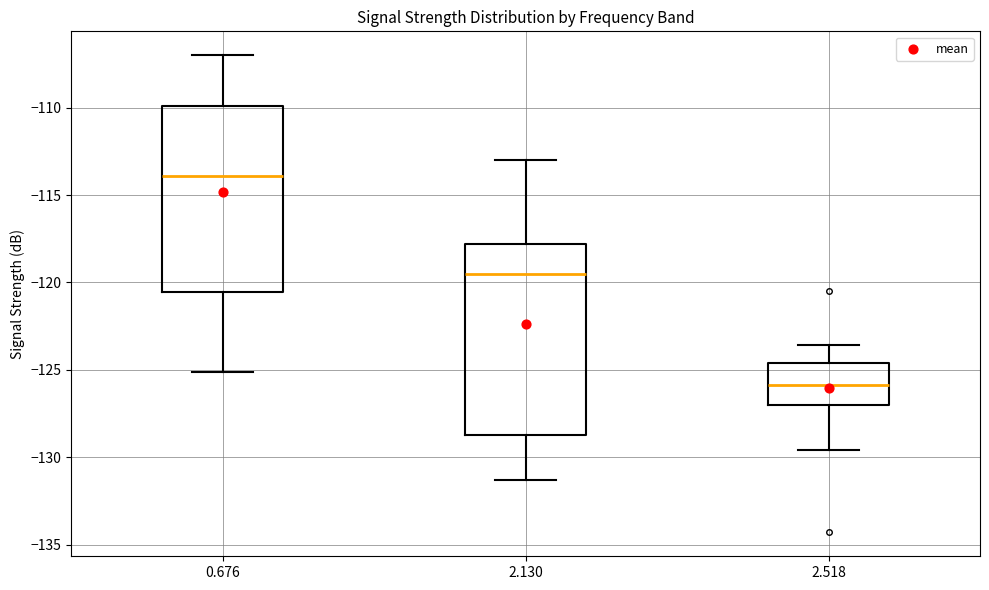

Which box's median line is the lowest?

2.518